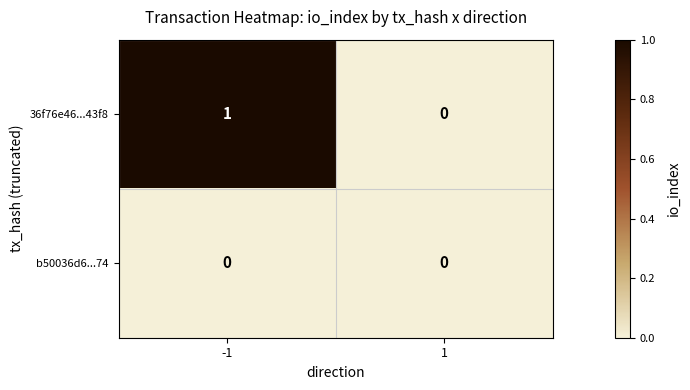

Reading left to right, transcribe all the data shown in this chart.

36f76e46...43f8: -1=1	1=0
b50036d6...74: -1=0	1=0